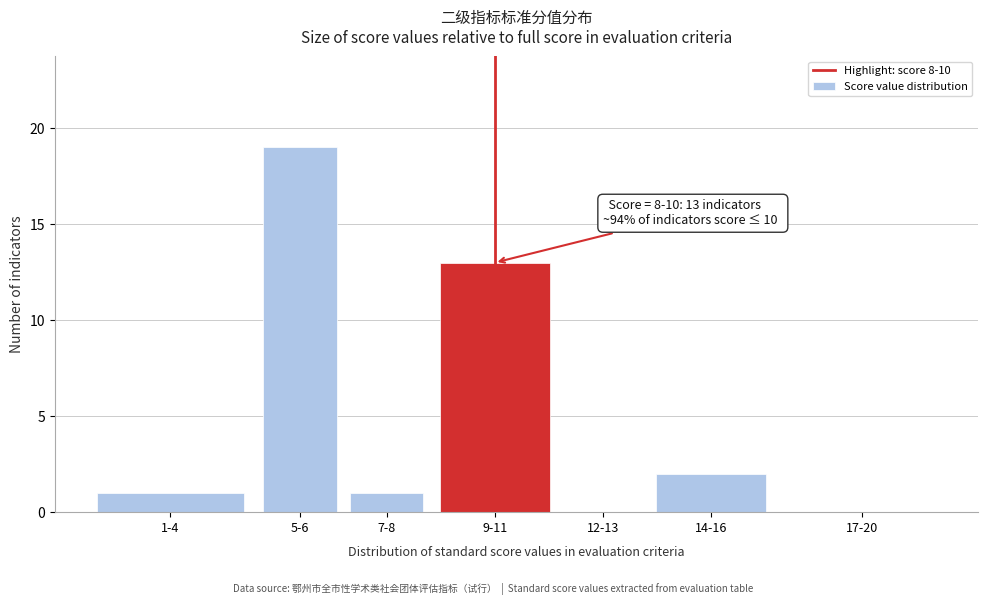

Reading left to right, list all the values displayed in this chart.

1-4=1	5-6=19	7-8=1	9-11=13	12-13=0	14-16=2	17-20=0